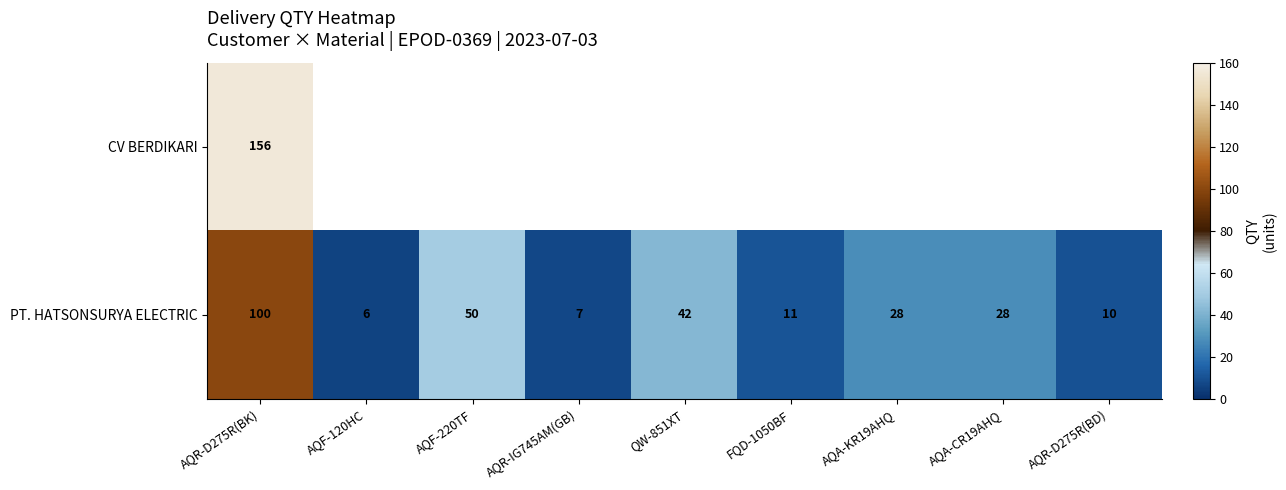

Where does the PT. HATSONSURYA ELECTRIC series first go above 28?

AQR-D275R(BK)